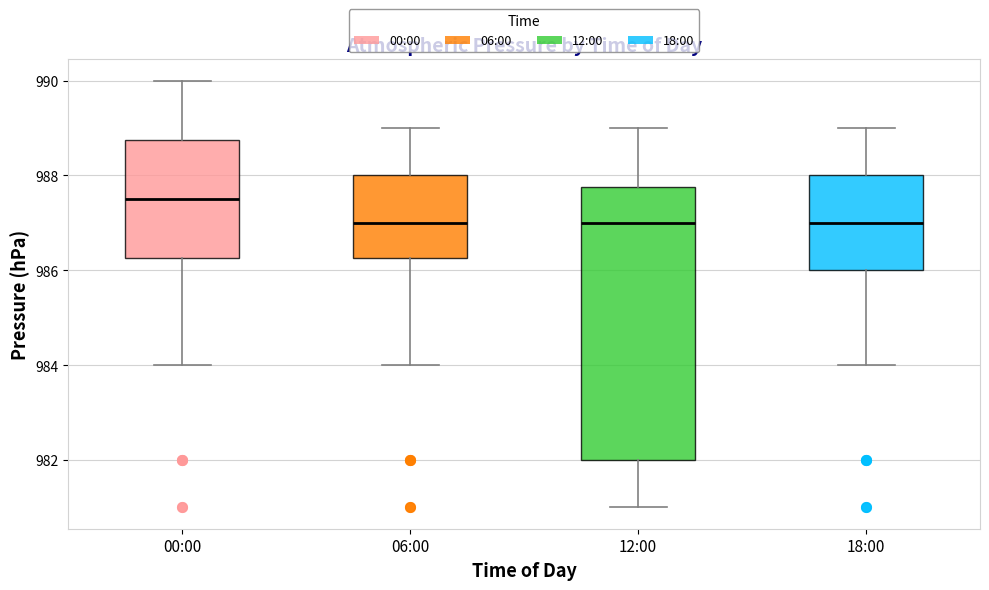

Where does the median line of the box for 18:00 sit on the y-axis? The values are not printed on the chart, so give them approximately, as read against the axis.

987.0